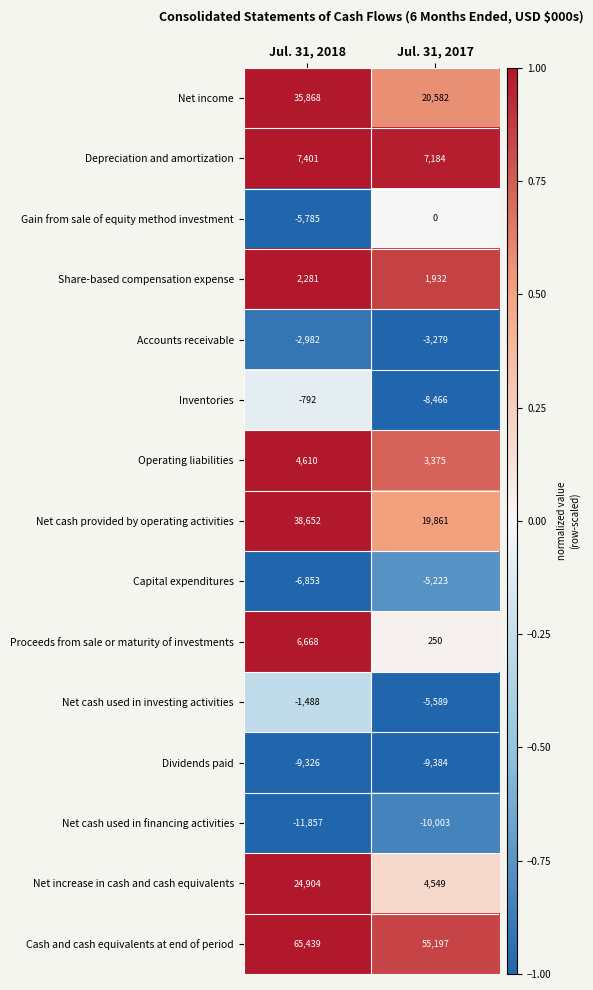

Which series has the largest total across all categories?

Cash and cash equivalents at end of period